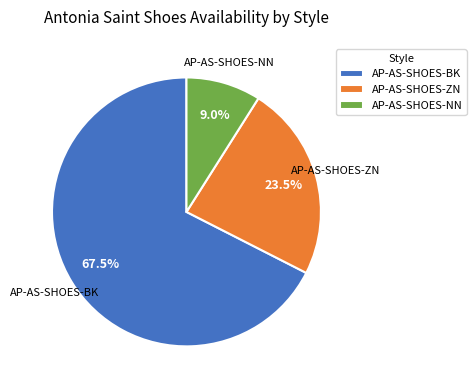

Approximately how many times larger is the value at AP-AS-SHOES-ZN compared to AP-AS-SHOES-NN?

2.6